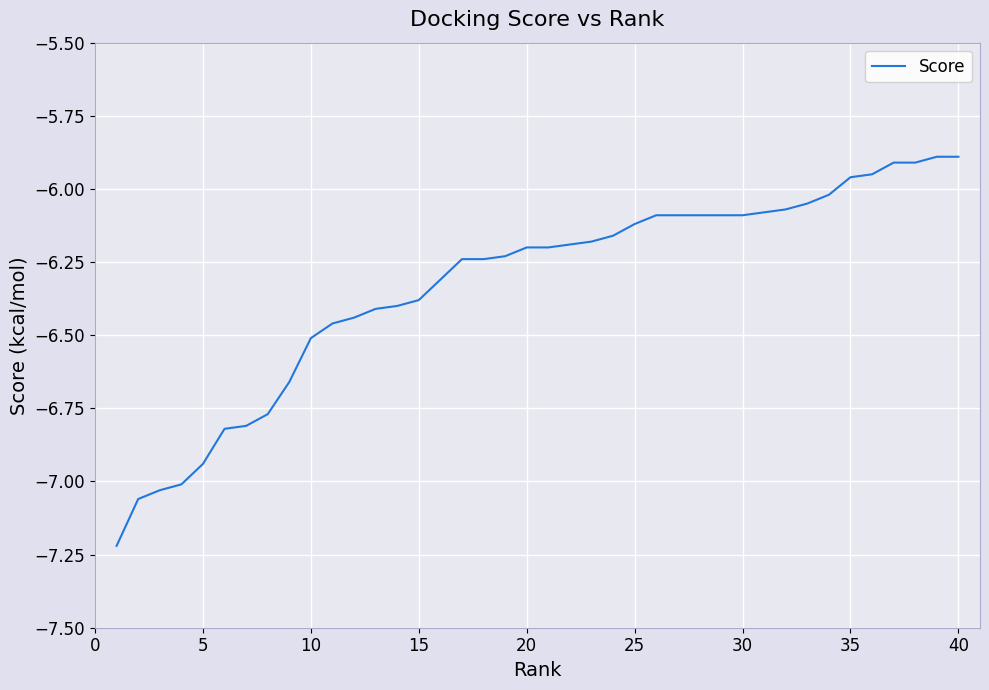

What is the greatest value displayed?

-5.9